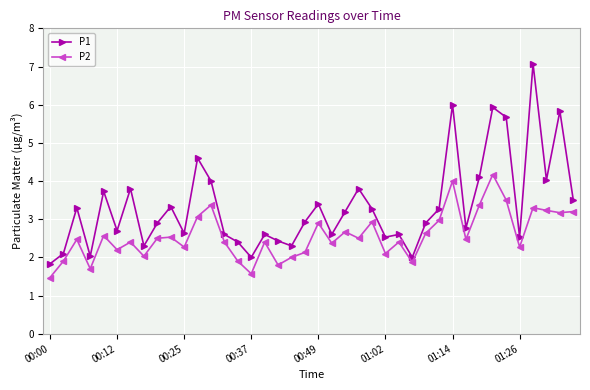

List the series in order of their overall mean, lowest first.

P2, P1